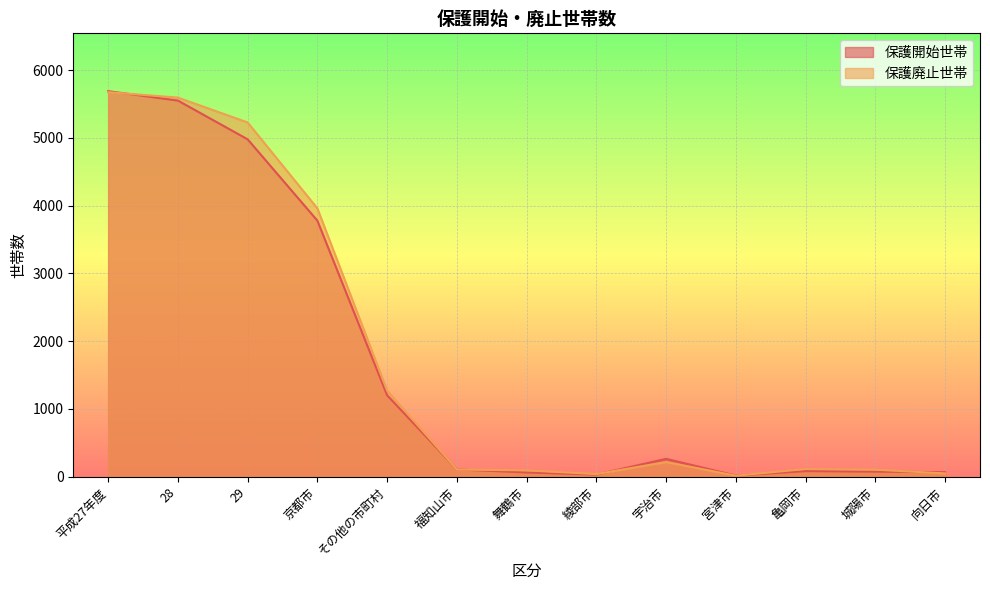

What is the sum of the 保護開始世帯 values at 28 and その他の市町村?

6753